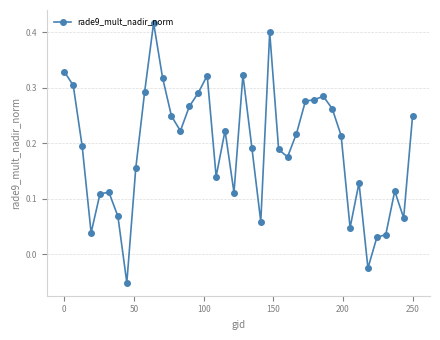

What is the difference between the maximum and minimum values?

0.5